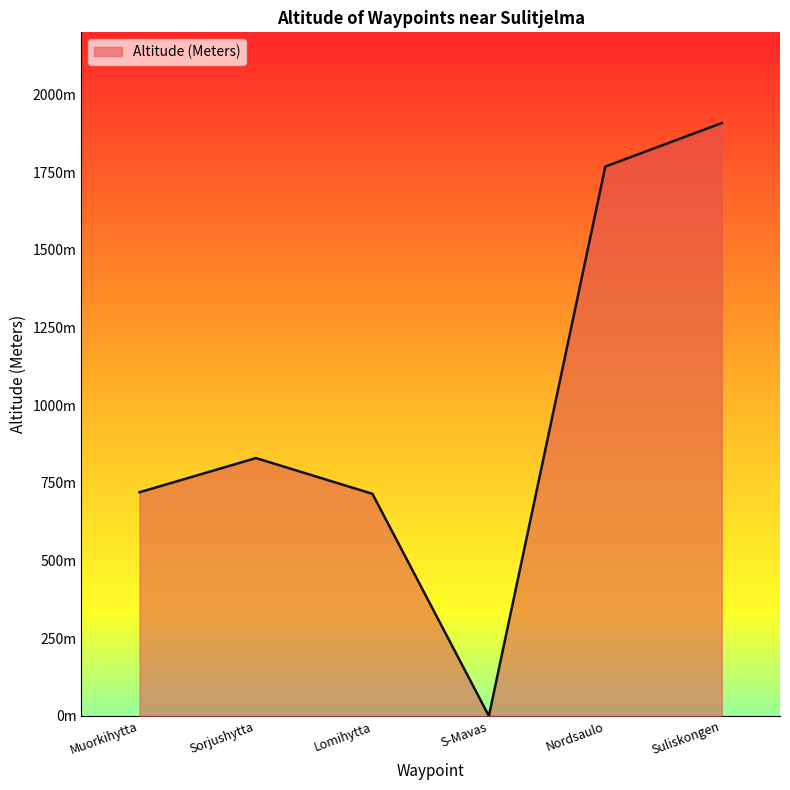

What is the value of the 2nd point from the left?

830